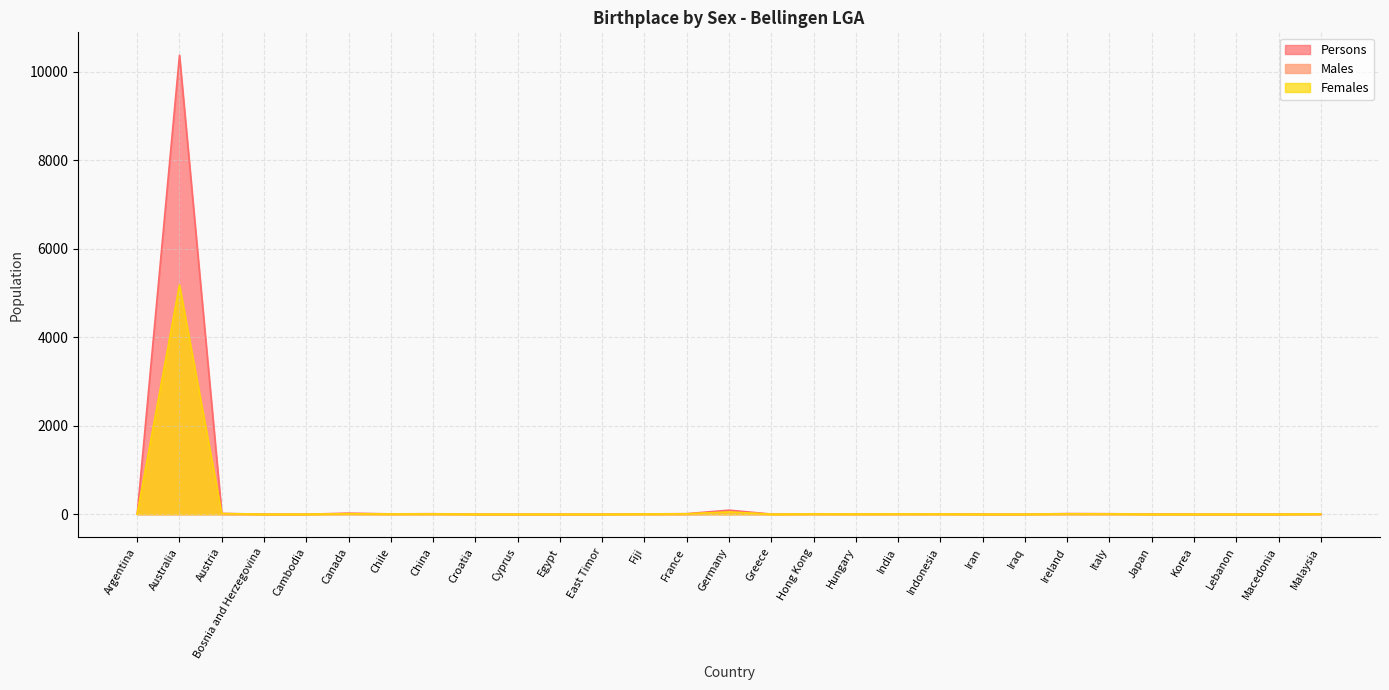

Reading right to left, extract all data points from this chart.

Males: Malaysia=0	Macedonia=0	Lebanon=0	Korea=0	Japan=0	Italy=6	Ireland=6	Iraq=0	Iran=0	Indonesia=4	India=3	Hungary=3	Hong Kong=4	Greece=3	Germany=41	France=4	Fiji=3	East Timor=0	Egypt=0	Cyprus=0	Croatia=0	China=5	Chile=3	Canada=13	Cambodia=0	Bosnia and Herzegovina=0	Austria=5	Australia=5192	Argentina=3
Females: Malaysia=6	Macedonia=0	Lebanon=0	Korea=0	Japan=0	Italy=6	Ireland=8	Iraq=0	Iran=0	Indonesia=3	India=5	Hungary=3	Hong Kong=5	Greece=0	Germany=50	France=8	Fiji=3	East Timor=0	Egypt=0	Cyprus=0	Croatia=0	China=6	Chile=4	Canada=10	Cambodia=0	Bosnia and Herzegovina=0	Austria=13	Australia=5177	Argentina=0
Persons: Malaysia=6	Macedonia=0	Lebanon=0	Korea=0	Japan=3	Italy=11	Ireland=14	Iraq=0	Iran=0	Indonesia=7	India=8	Hungary=6	Hong Kong=9	Greece=3	Germany=91	France=12	Fiji=6	East Timor=0	Egypt=0	Cyprus=0	Croatia=0	China=11	Chile=7	Canada=23	Cambodia=0	Bosnia and Herzegovina=0	Austria=18	Australia=10369	Argentina=3